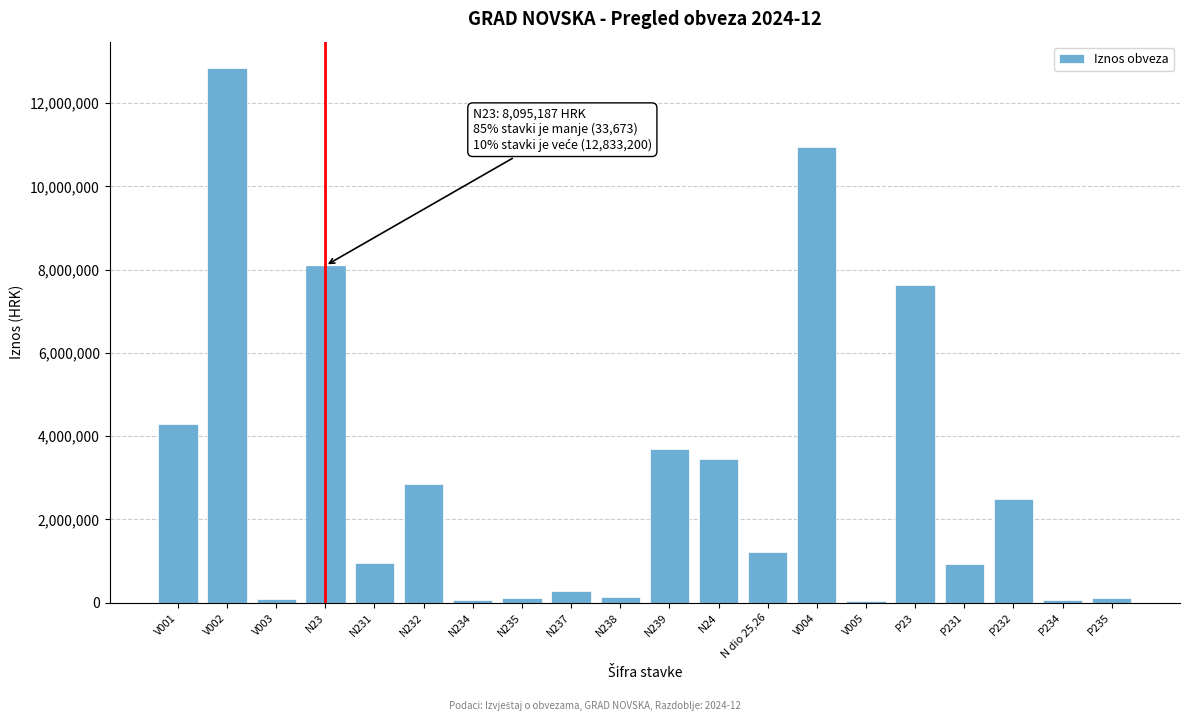

At which label is the value closest to 6433436?

P23